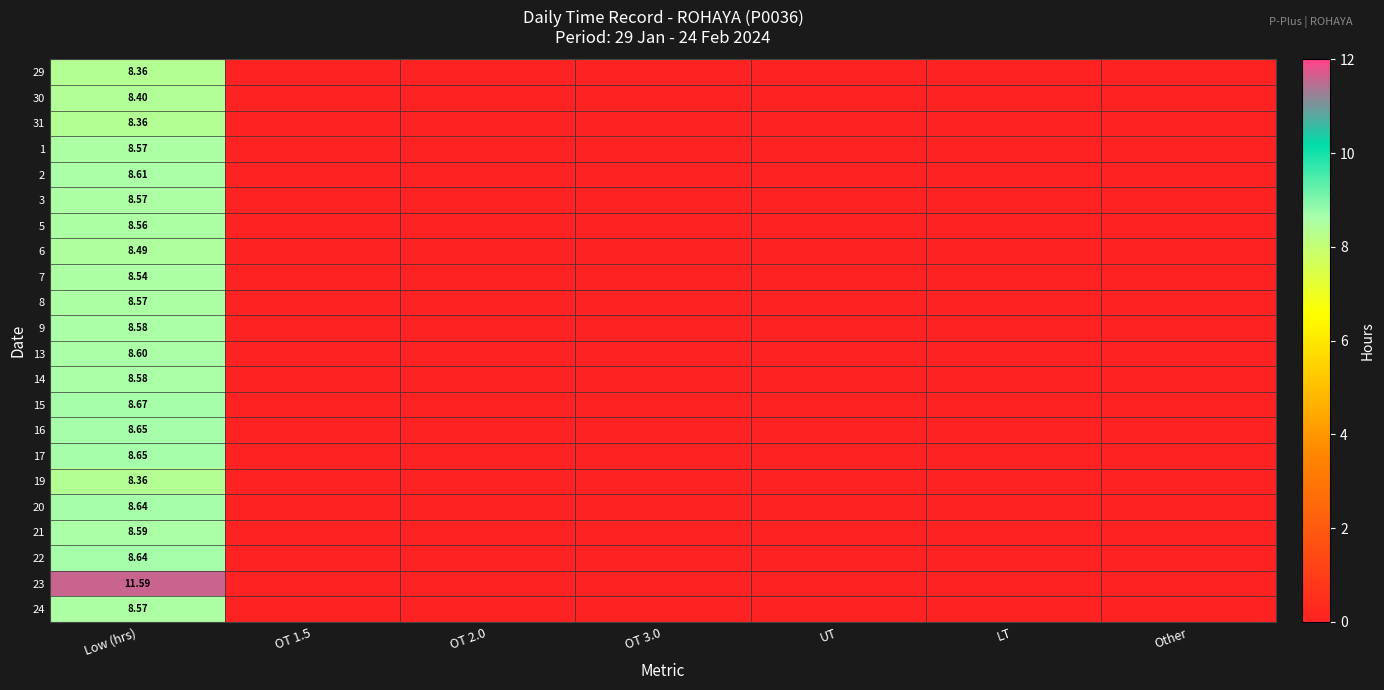

Where is 9 nearest to the value 4?

OT 1.5